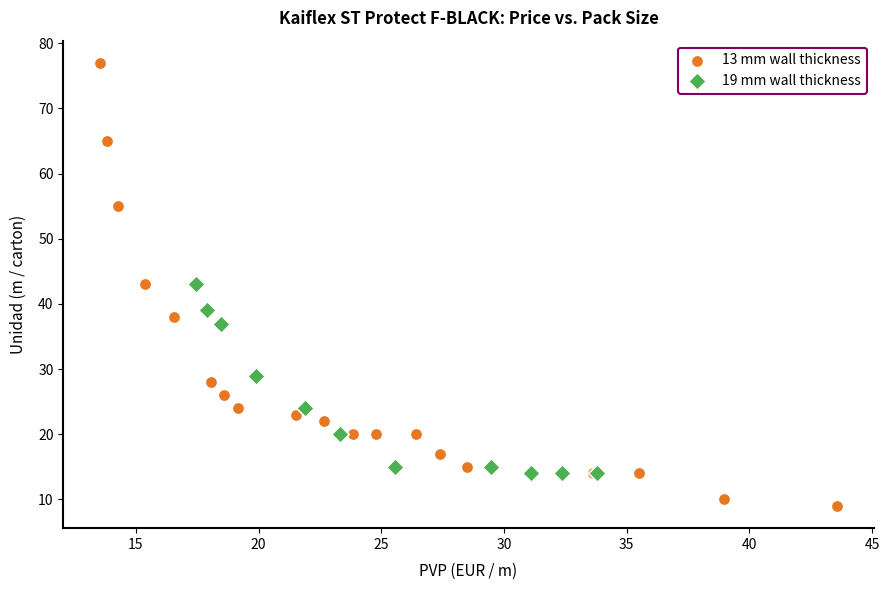

Which series has the widest spread of Y values?

13 mm wall thickness